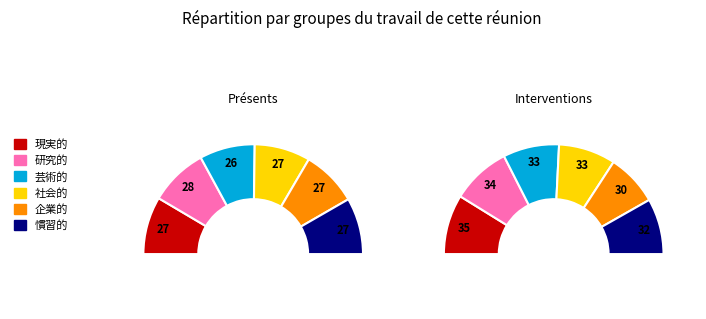

Is it true that 社会的 is 34% of the pie?

False